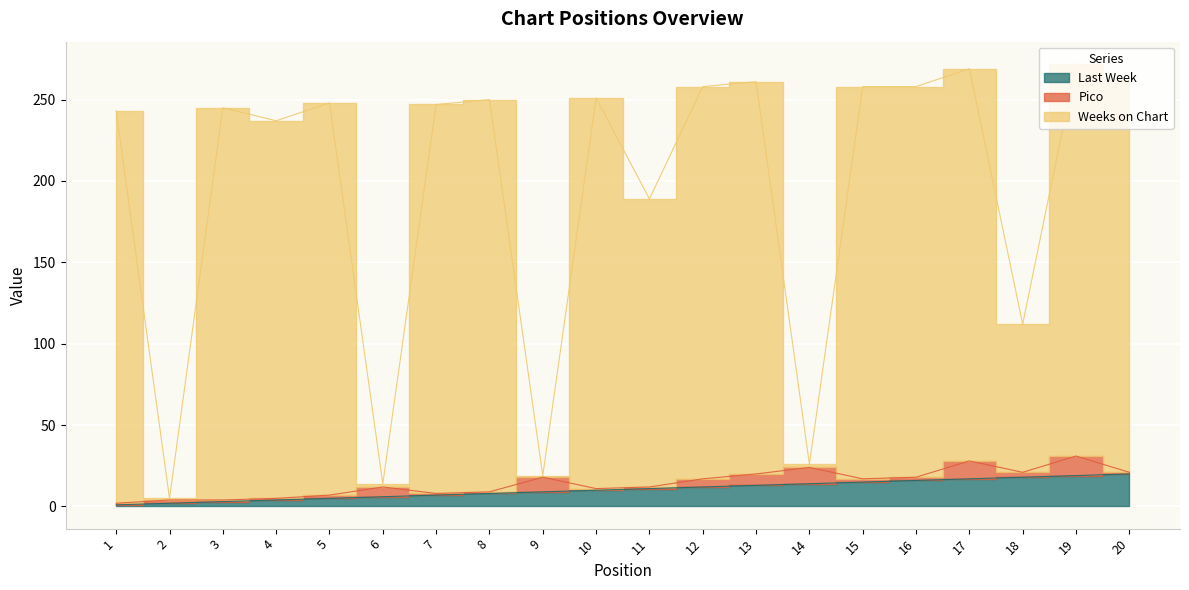

Rank the categories by Weeks on Chart value from lowest to highest.

2, 6, 9, 14, 18, 11, 4, 1, 3, 7, 5, 8, 10, 12, 15, 16, 13, 20, 17, 19